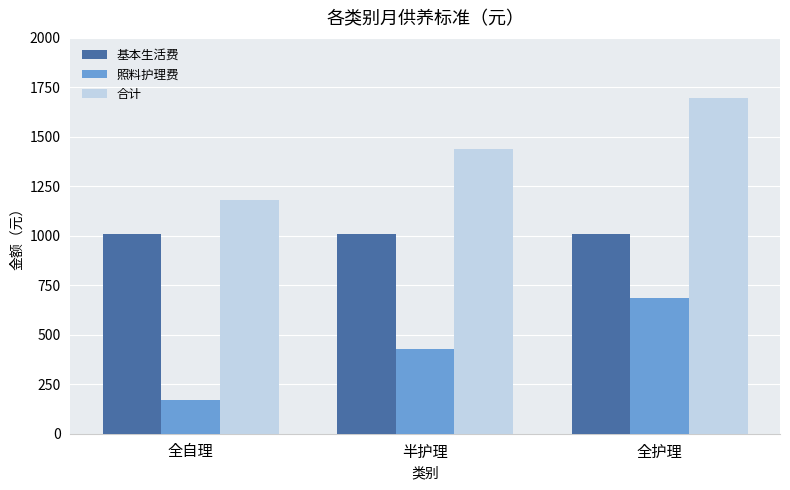

What is the difference between the 合计 values at 全护理 and 全自理?

516